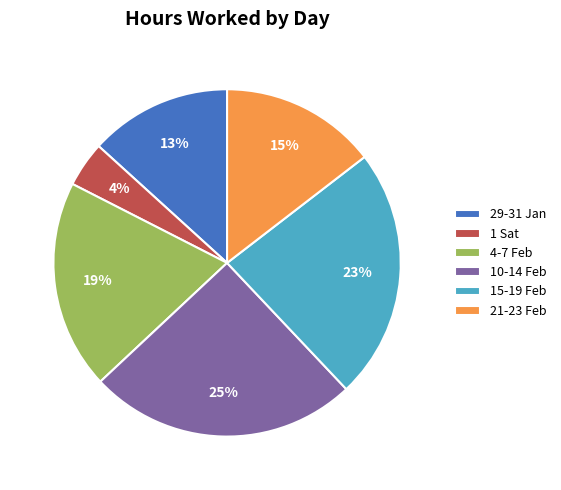

Is there any slice that represents more than half of the pie?

No